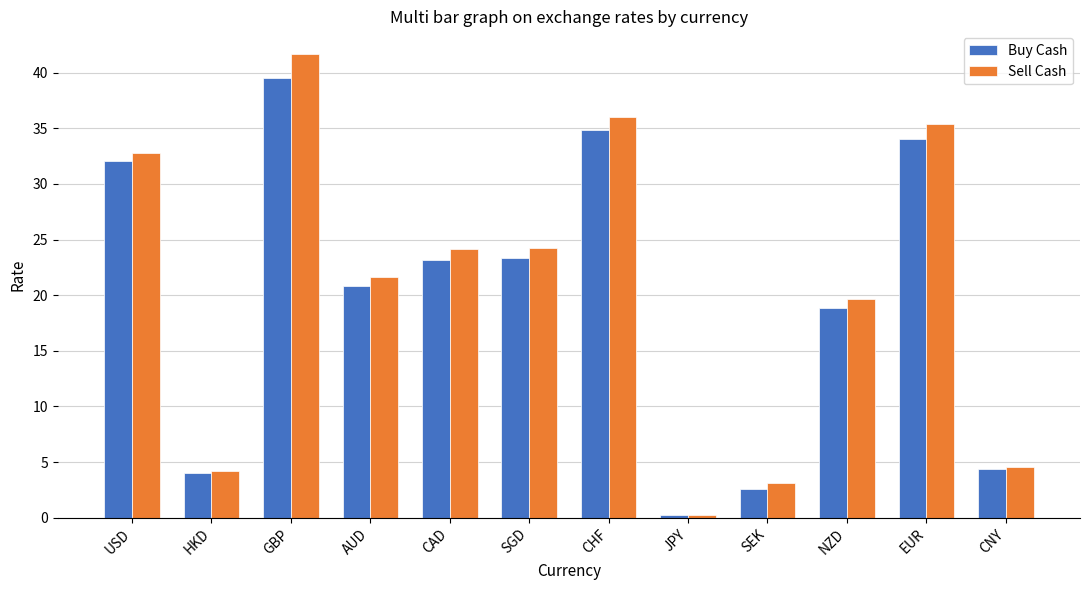

List the series in order of their peak value, highest first.

Sell Cash, Buy Cash